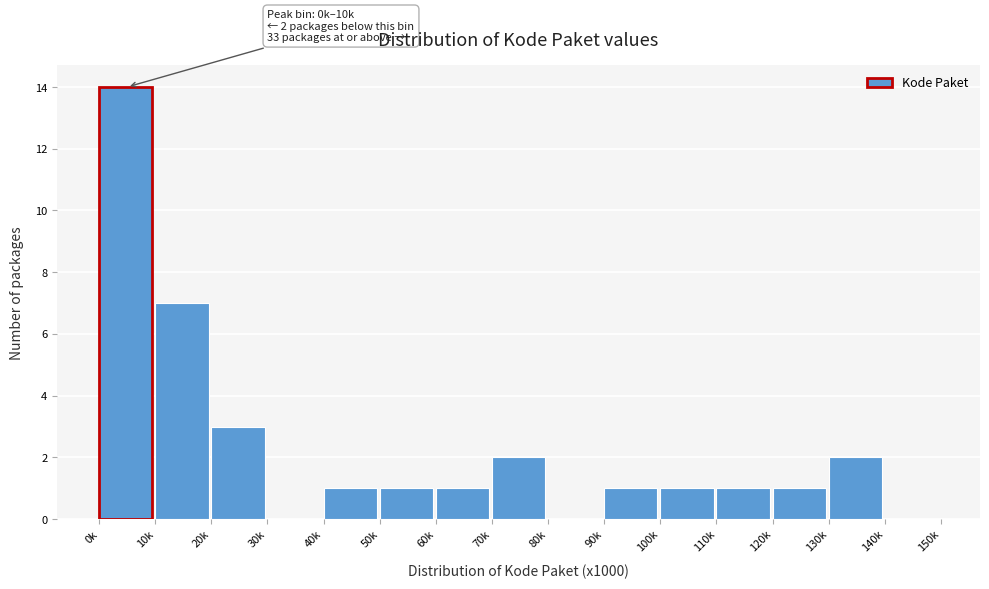

Reading right to left, list all the values displayed in this chart.

140k=0	130k=2	120k=1	110k=1	100k=1	90k=1	80k=0	70k=2	60k=1	50k=1	40k=1	30k=0	20k=3	10k=7	0k=14